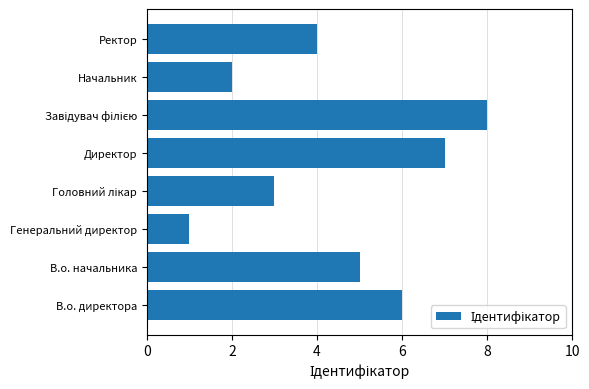

The value at В.о. директора is 4. True or false?

False